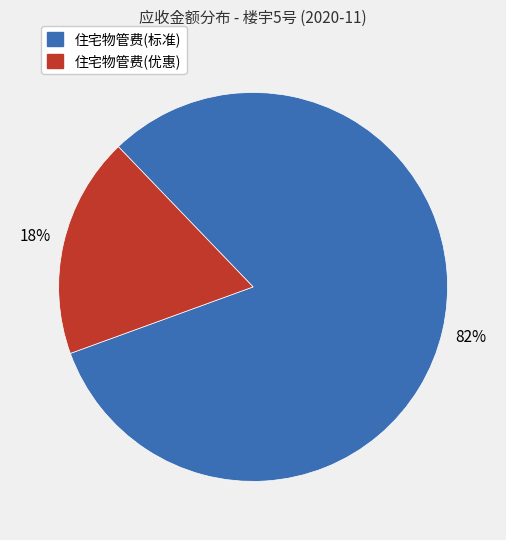

To the nearest percent, what is the average slice percentage?

50%